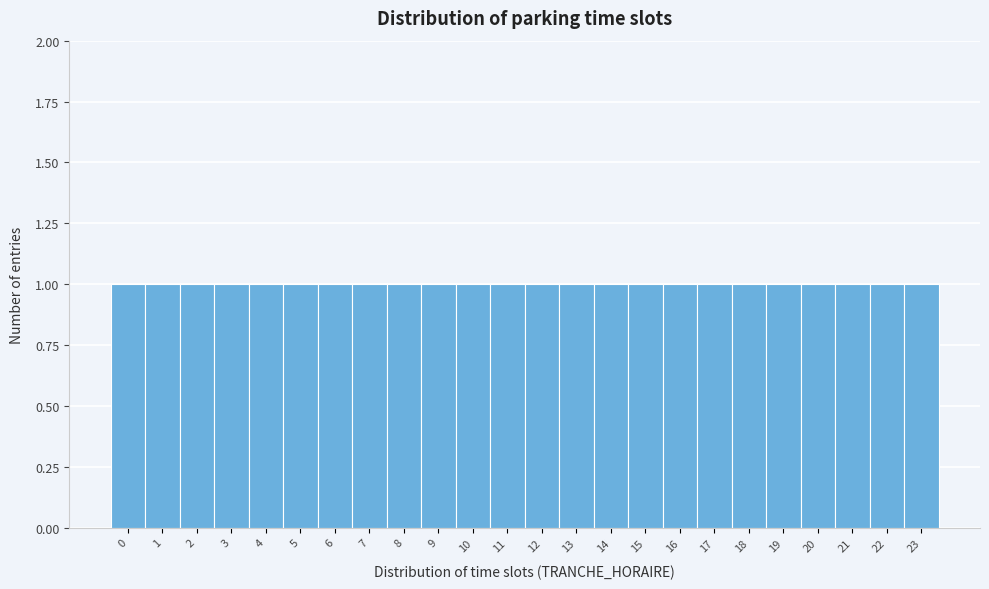

Reading left to right, transcribe this chart: for each bar, give the range it covers on the x-axis and its height. The values are not printed on the chart, so give them approximately, as read against the axis.

-0.5 to 0.5: 1
0.5 to 1.5: 1
1.5 to 2.5: 1
2.5 to 3.5: 1
3.5 to 4.5: 1
4.5 to 5.5: 1
5.5 to 6.5: 1
6.5 to 7.5: 1
7.5 to 8.5: 1
8.5 to 9.5: 1
9.5 to 10.5: 1
10.5 to 11.5: 1
11.5 to 12.5: 1
12.5 to 13.5: 1
13.5 to 14.5: 1
14.5 to 15.5: 1
15.5 to 16.5: 1
16.5 to 17.5: 1
17.5 to 18.5: 1
18.5 to 19.5: 1
19.5 to 20.5: 1
20.5 to 21.5: 1
21.5 to 22.5: 1
22.5 to 23.5: 1